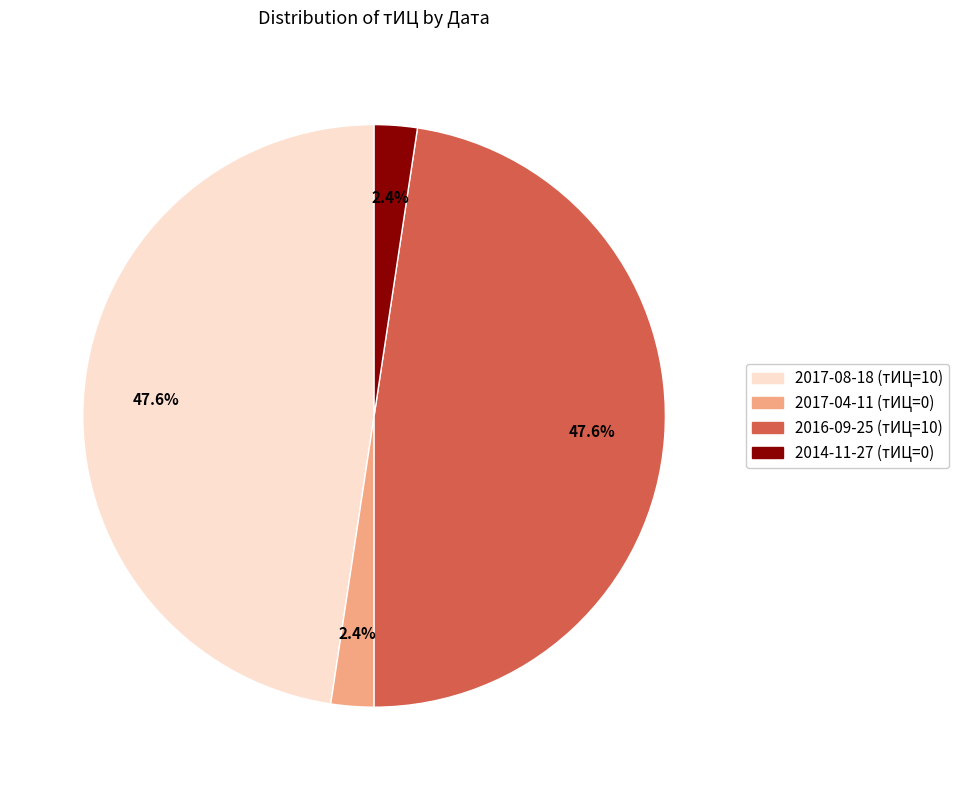

What portion of the pie excludes 2014-11-27 (тИЦ=0)?

97.6%